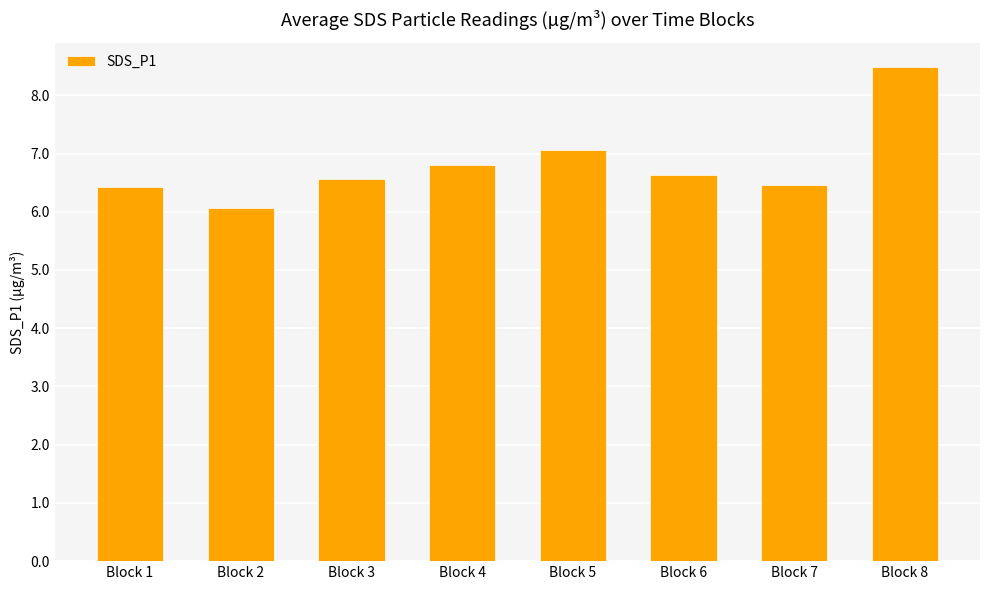

Which category has the highest value across all series?

Block 8